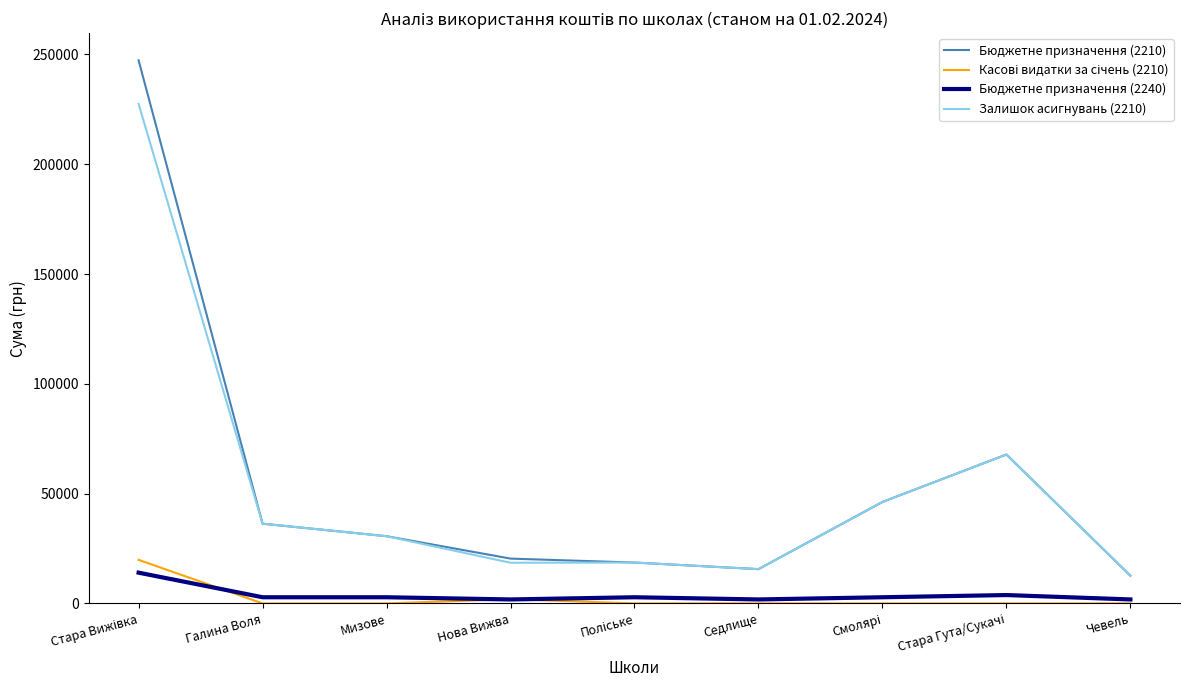

Which series has the largest range (max minus min)?

Бюджетне призначення (2210)